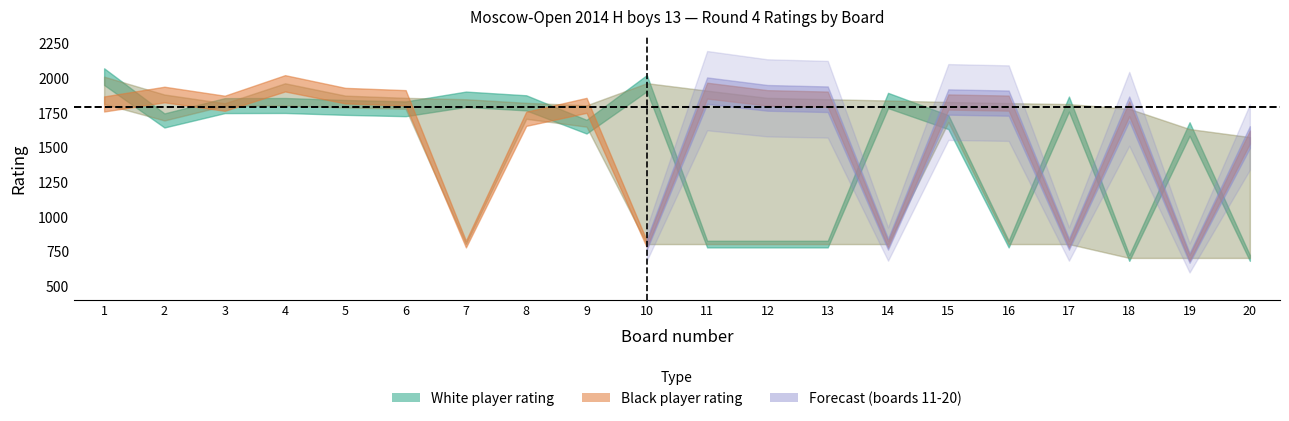

The white_rating series shows 1195.4 at 6. True or false?

False